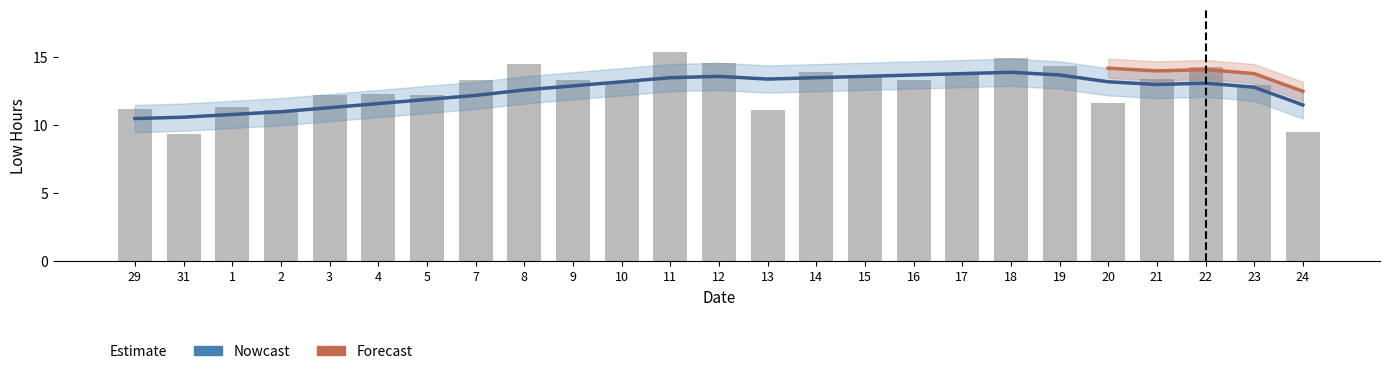

What is the sum of the values at 9 and 31?

22.7